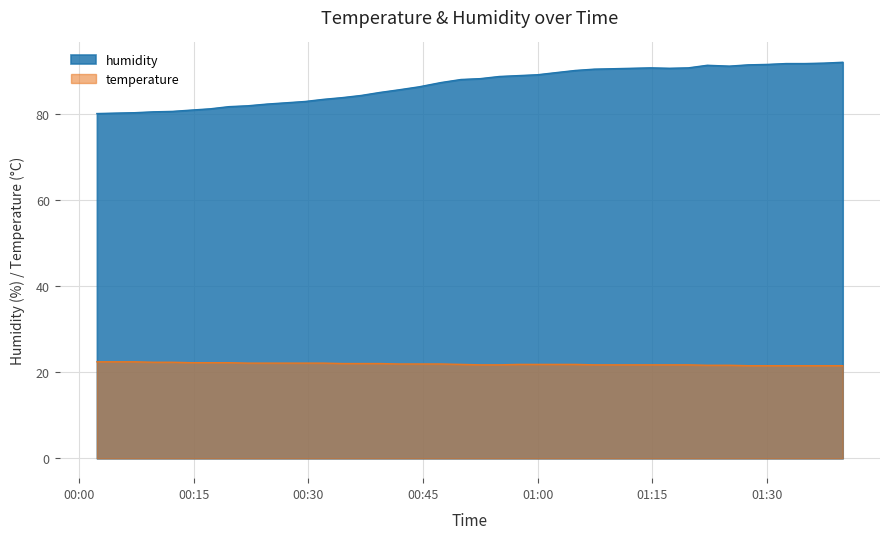

Which series has the largest range (max minus min)?

humidity